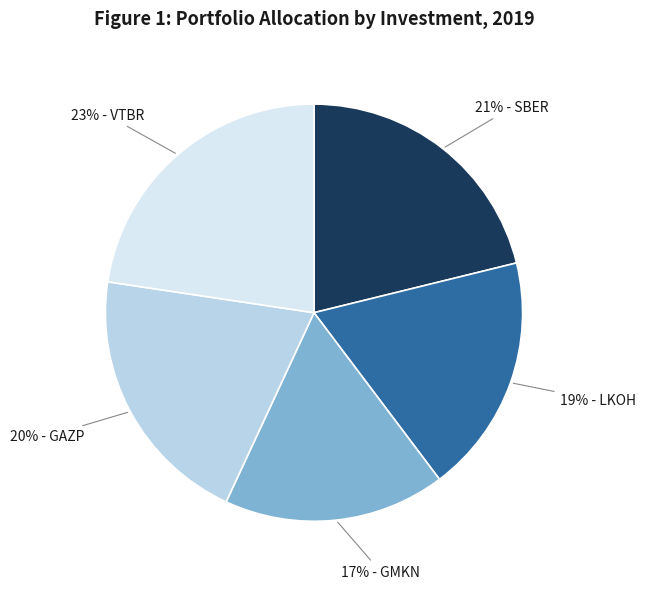

To the nearest percent, what is the average slice percentage?

20%